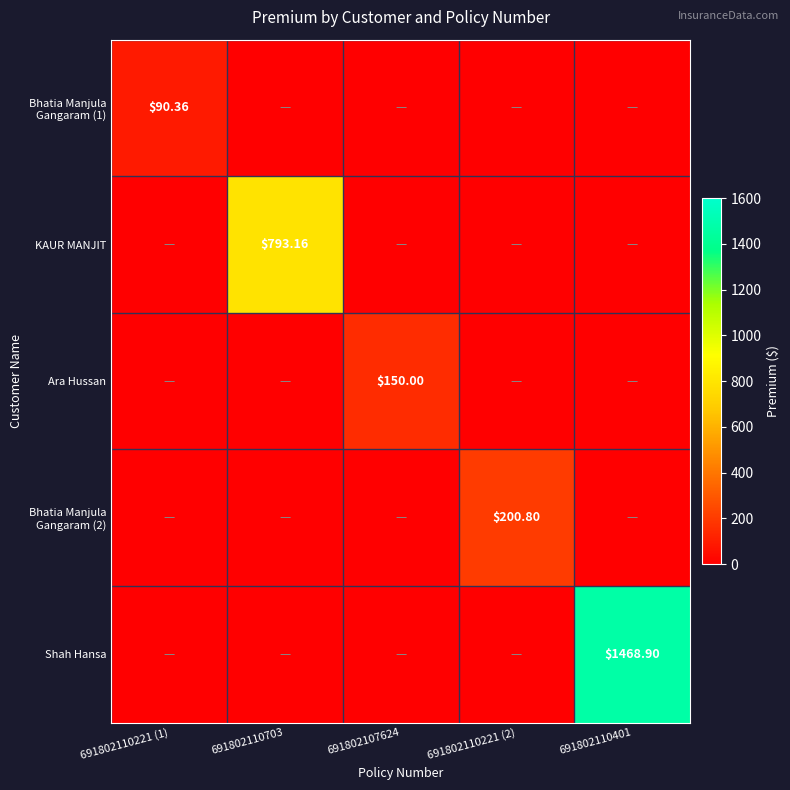

The Shah Hansa series shows -779.9 at 691802110221 (2). True or false?

False